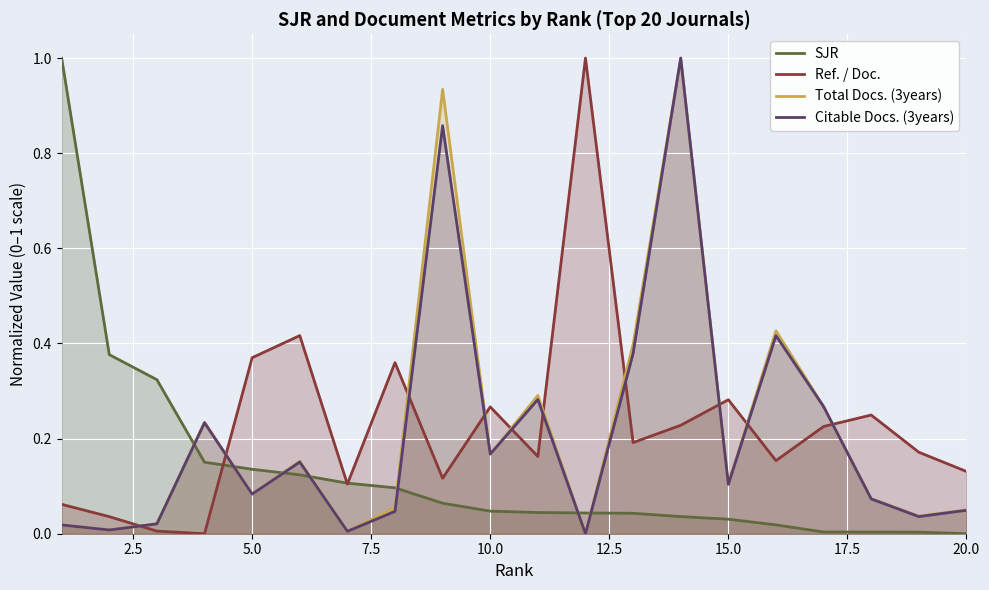

In Citable Docs. (3years), how many points are higher than both neighbors (excluding endpoints)?

6